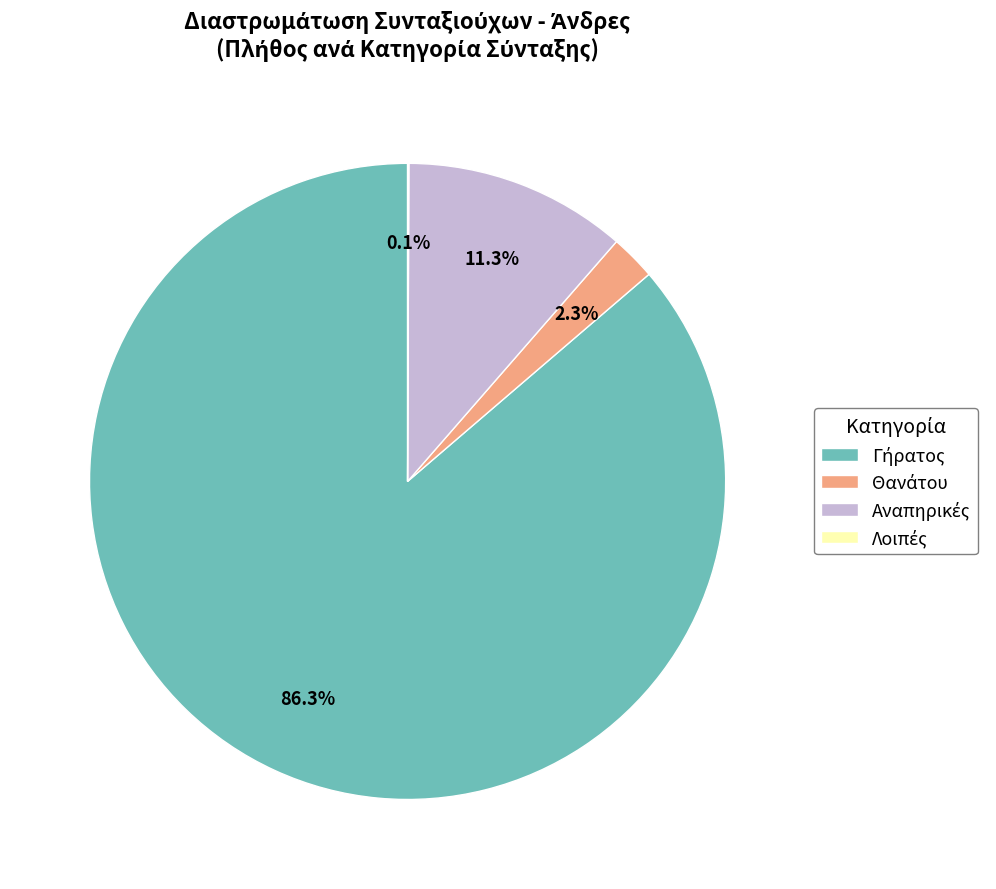

Is there a majority slice in this chart?

Yes